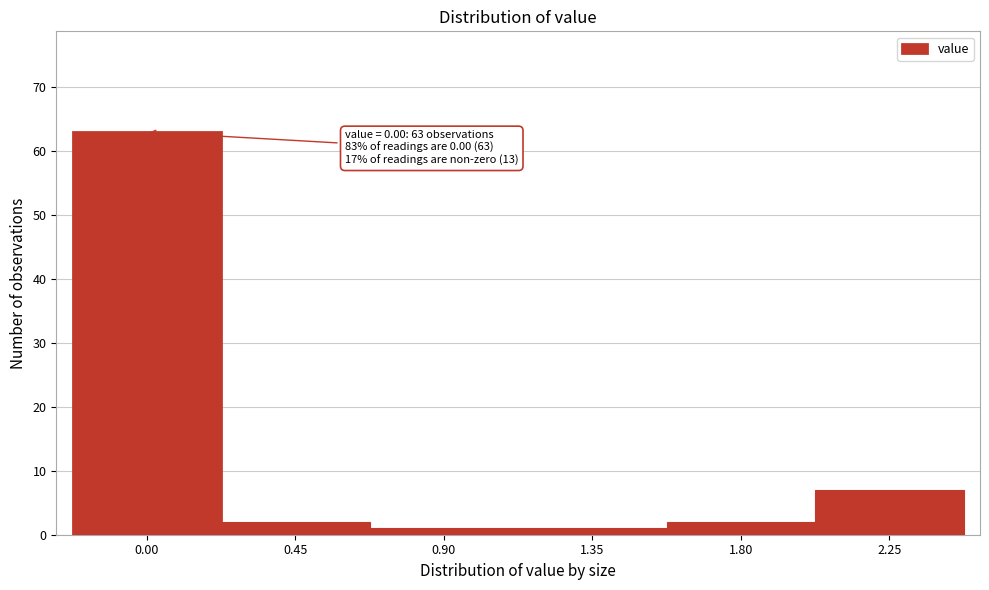

Reading left to right, extract all data points from this chart.

0.00=63	0.45=2	0.90=1	1.35=1	1.80=2	2.25=7